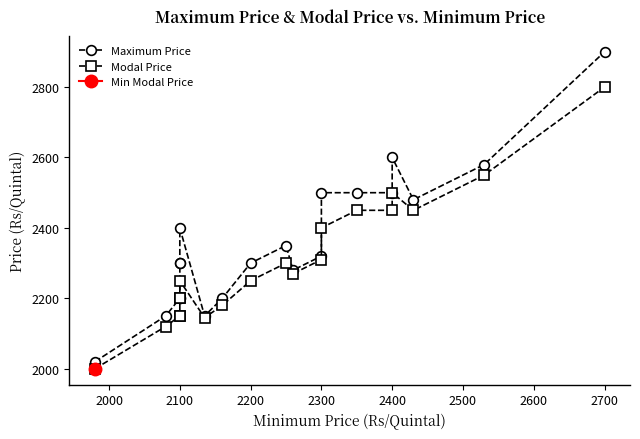

Reading right to left, transcribe all the data shown in this chart.

Maximum Price: 2900	2580	2480	2600	2500	2500	2500	2320	2280	2350	2300	2200	2150	2400	2300	2300	2200	2200	2150	2020
Modal Price: 2800	2550	2450	2500	2450	2450	2400	2310	2270	2300	2250	2180	2145	2250	2200	2200	2150	2150	2120	2000